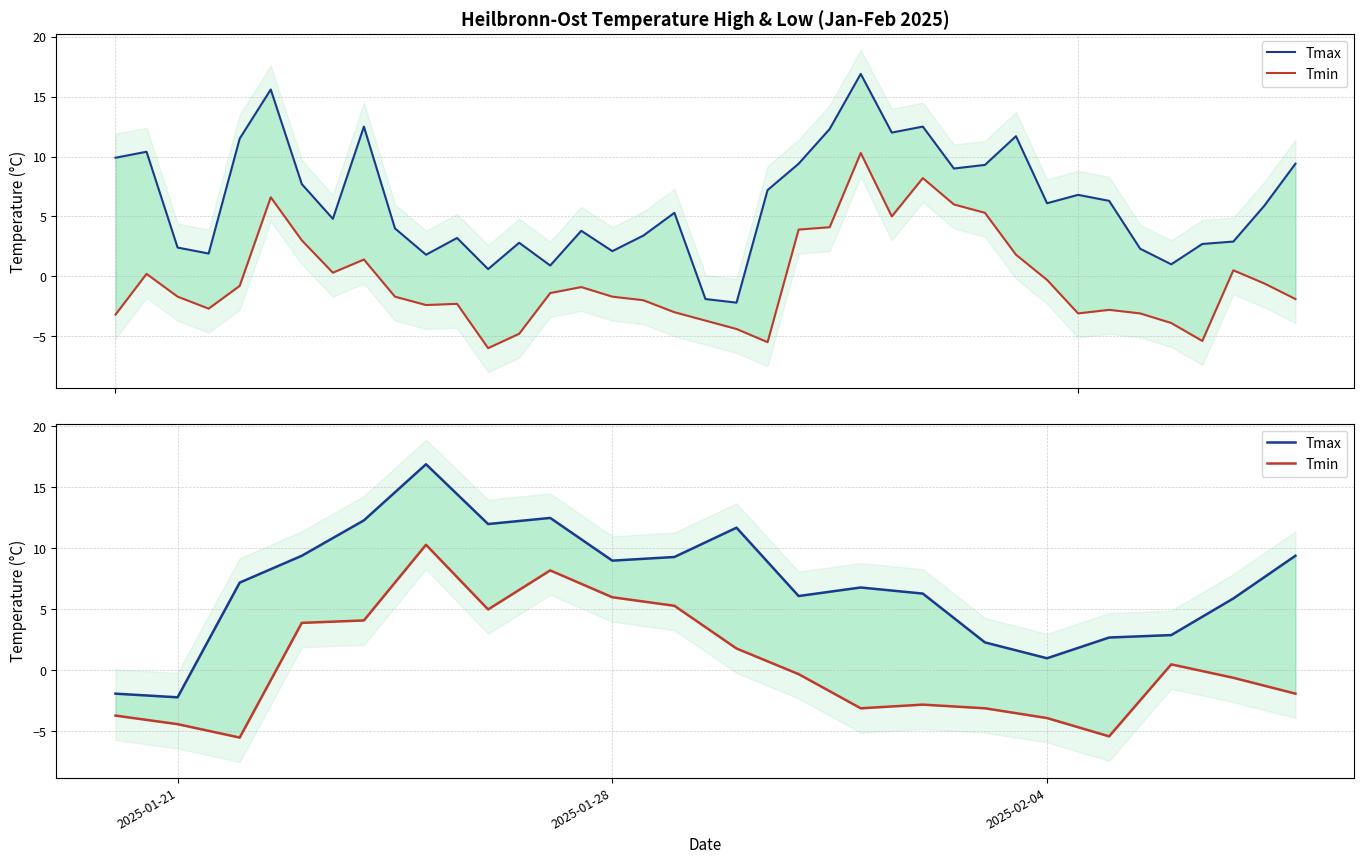

Which series has the largest total across all categories?

Tmax